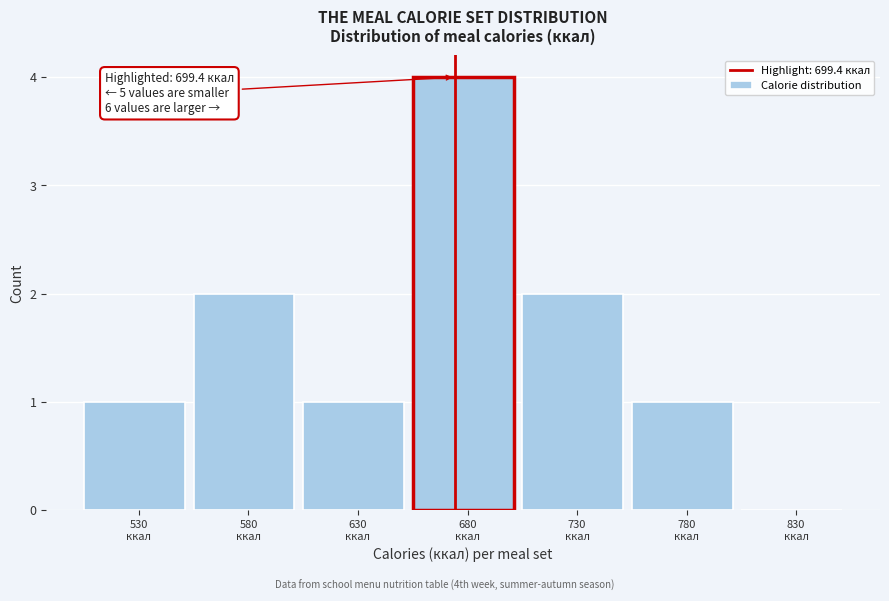

What is the sum of all values?

11